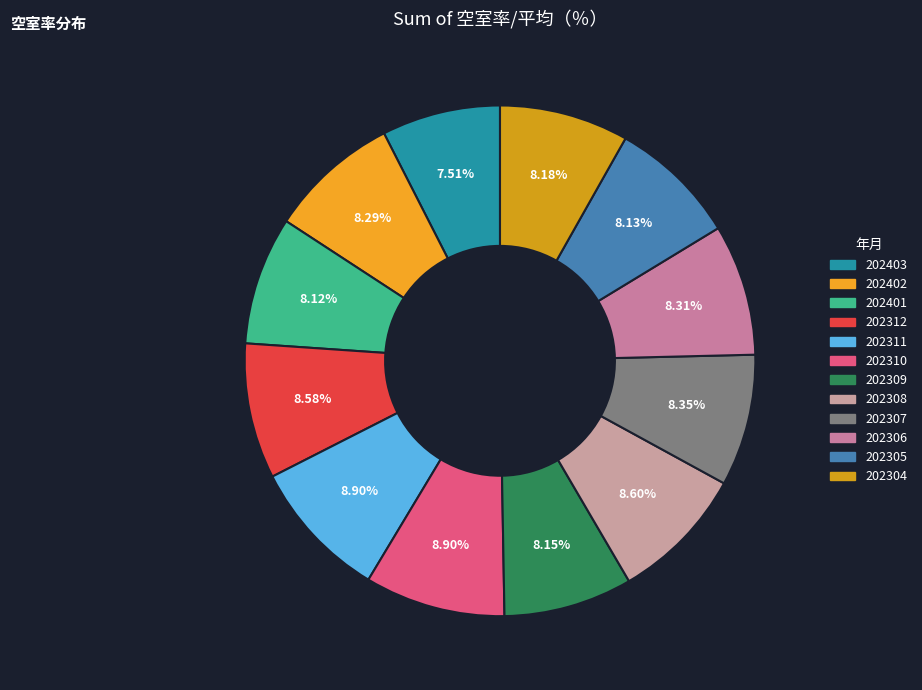

Is there any slice that represents more than half of the pie?

No